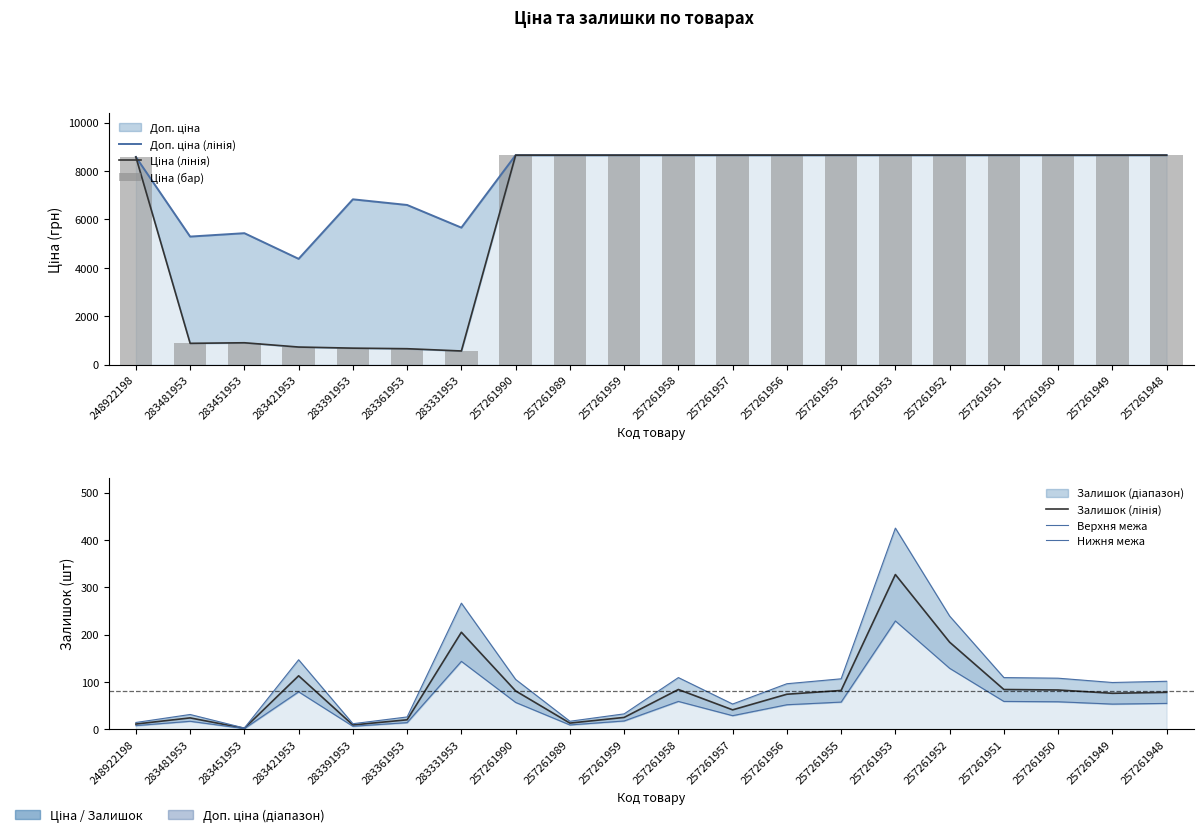

Is it true that Верхня межа equals 11.7 at 283391953?

True